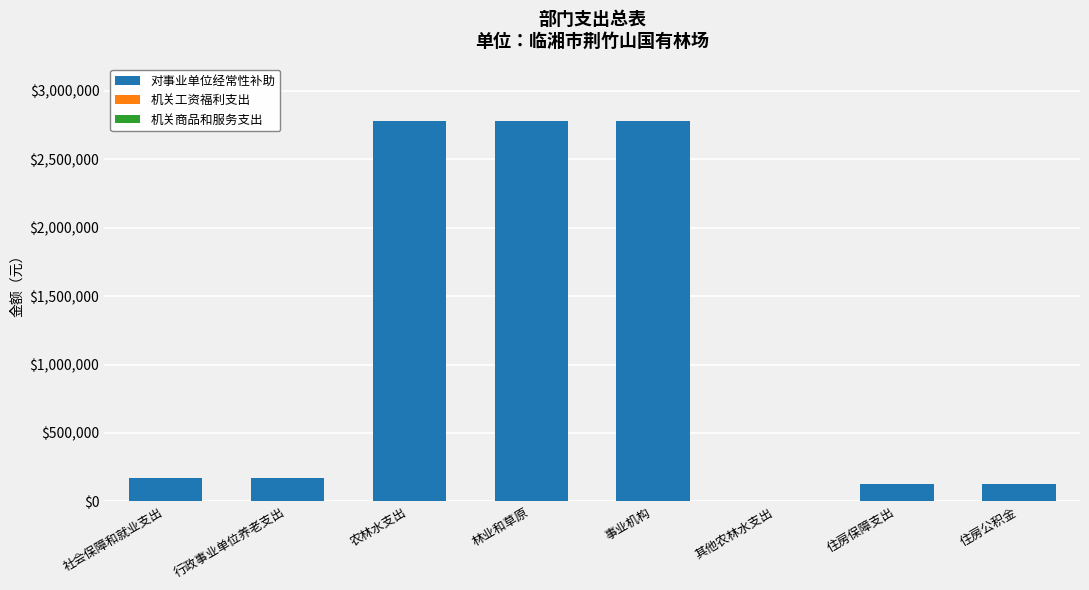

Which has a higher value, 农林水支出 or 住房保障支出?

农林水支出